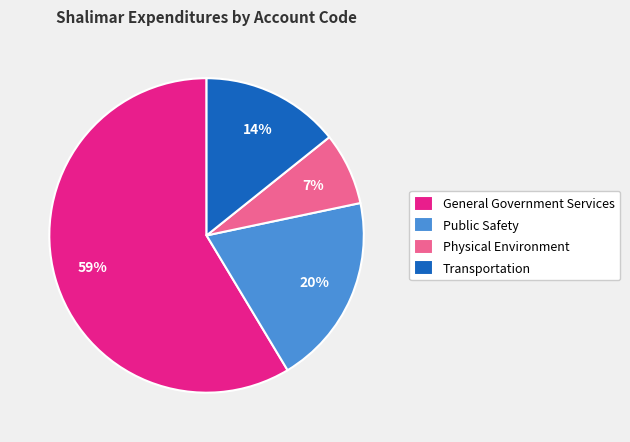

Rank the categories by value from lowest to highest.

Physical Environment, Transportation, Public Safety, General Government Services